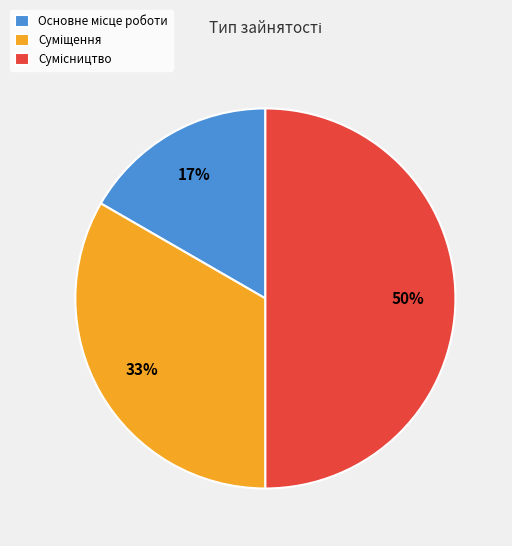

To the nearest percent, what is the difference between the largest and smallest slice percentages?

33%